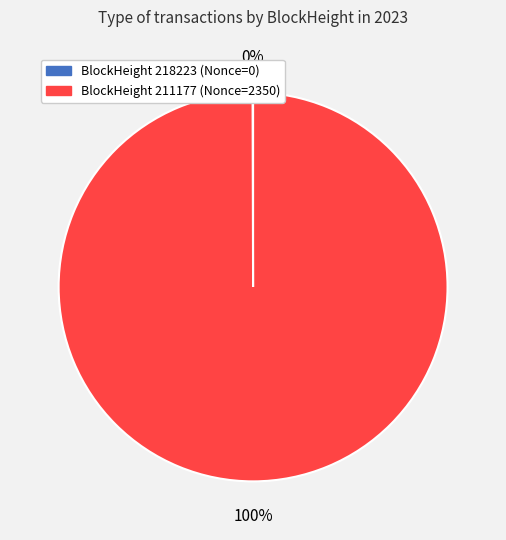

To the nearest percent, what is the difference between the largest and smallest slice percentages?

100%